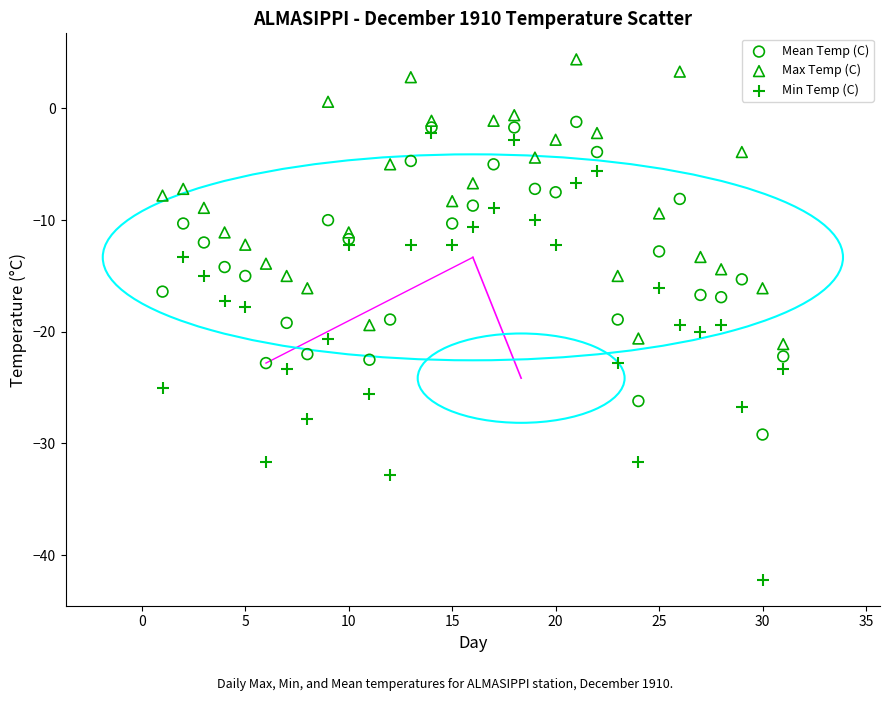

Which series reaches the minimum Y coordinate?

Min Temp (C)